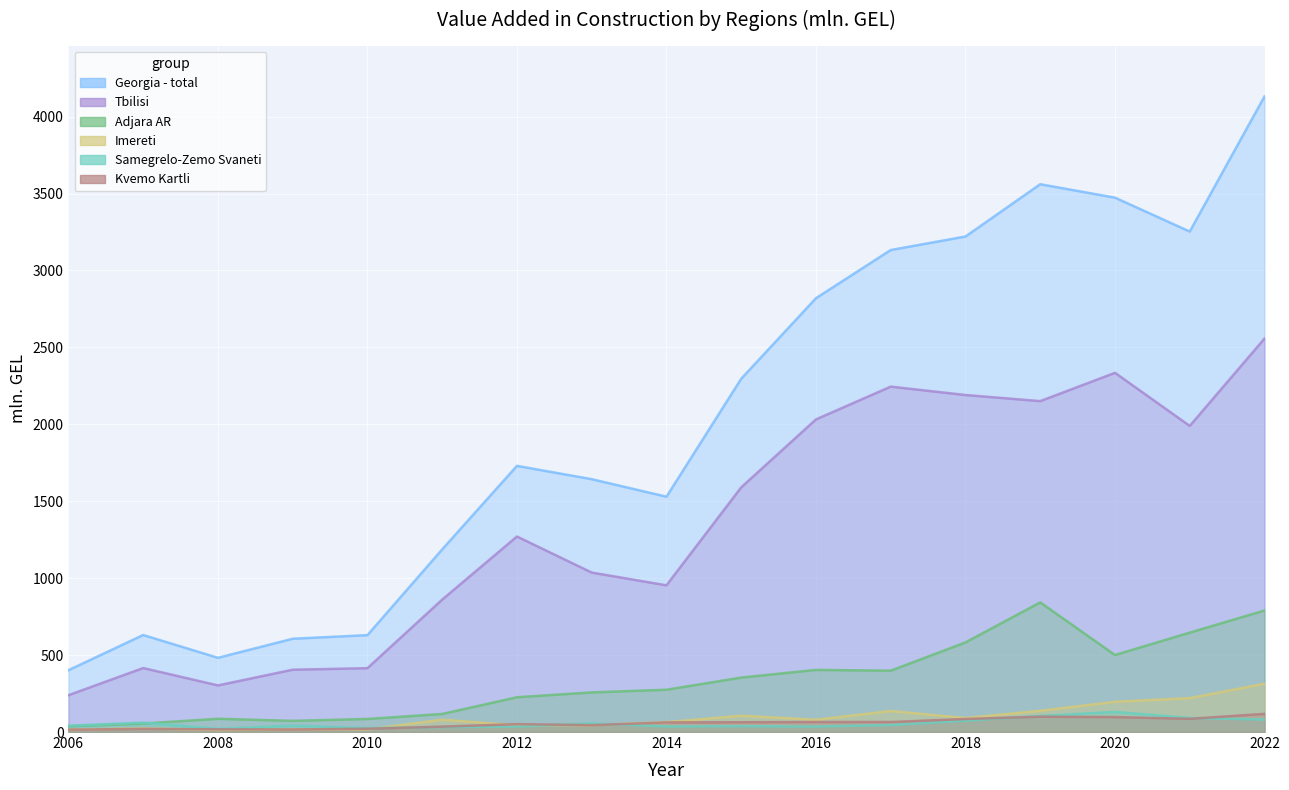

Which has a higher value, 2006 or 2015?

2015